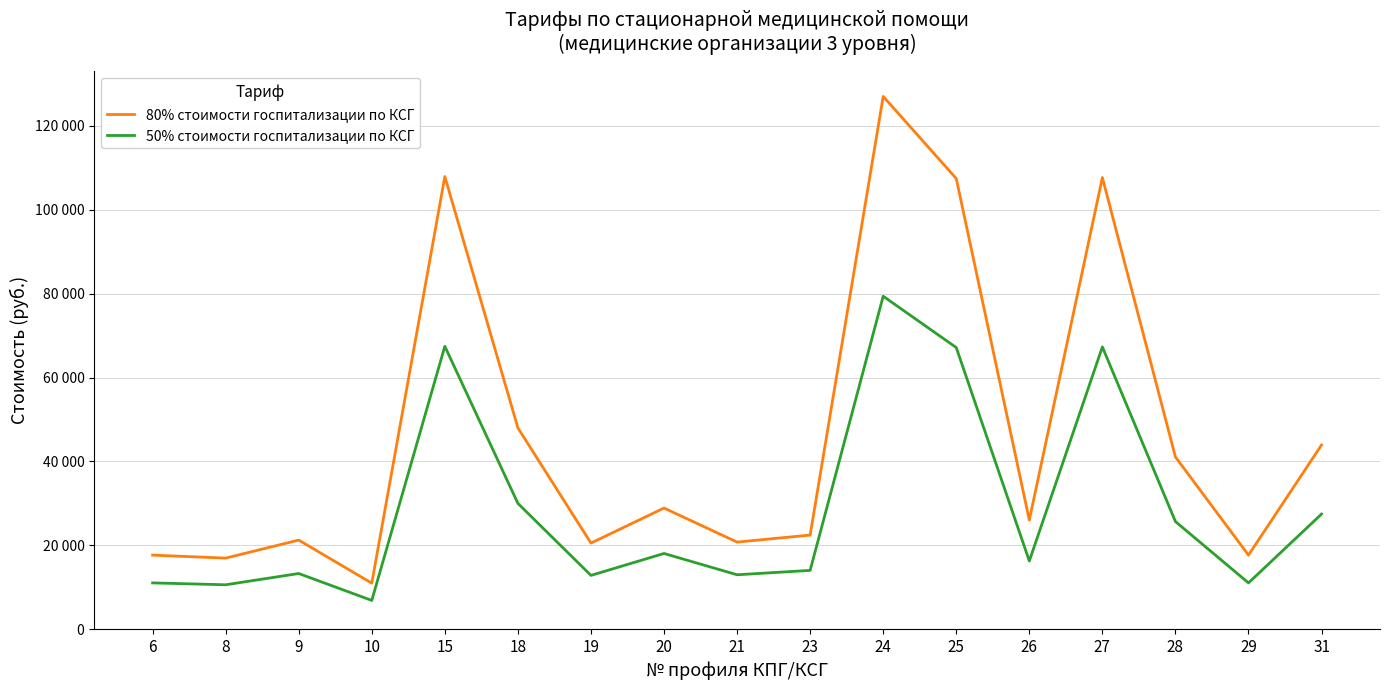

Rank the series by their average value, from lowest to highest.

50% стоимости госпитализации по КСГ, 80% стоимости госпитализации по КСГ